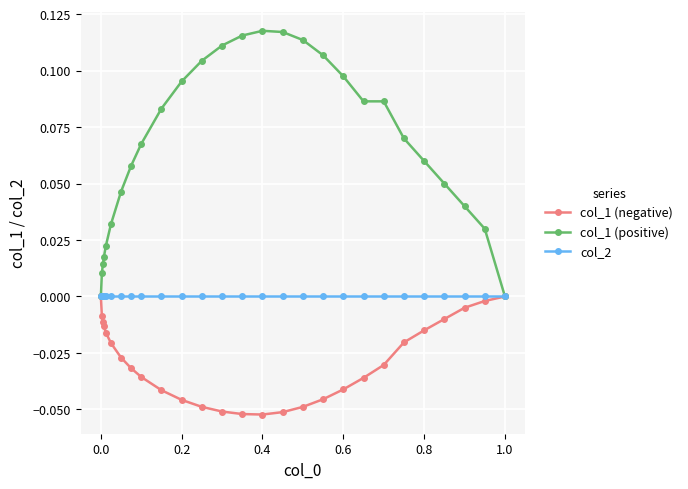

Which series has the largest total across all categories?

col_1 (positive)